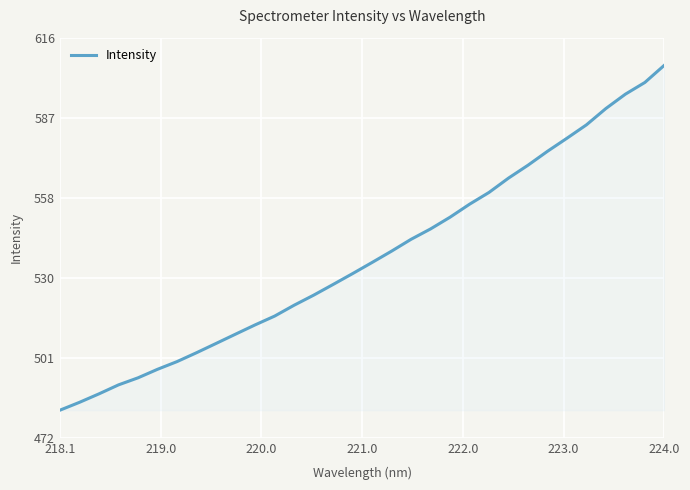

How many lines are shown in the chart?

1